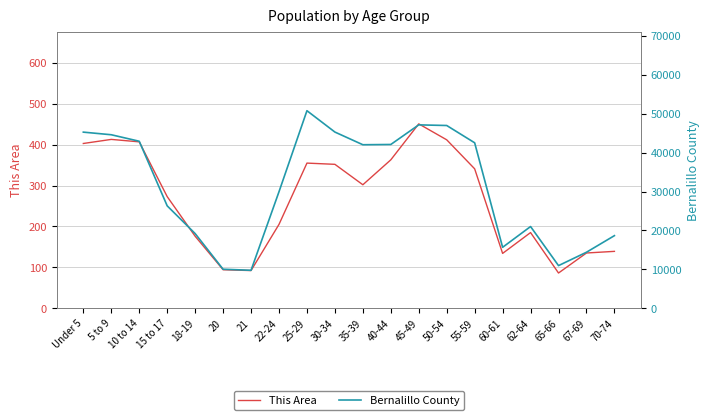

At which category does Bernalillo County reach its first local valley?

21